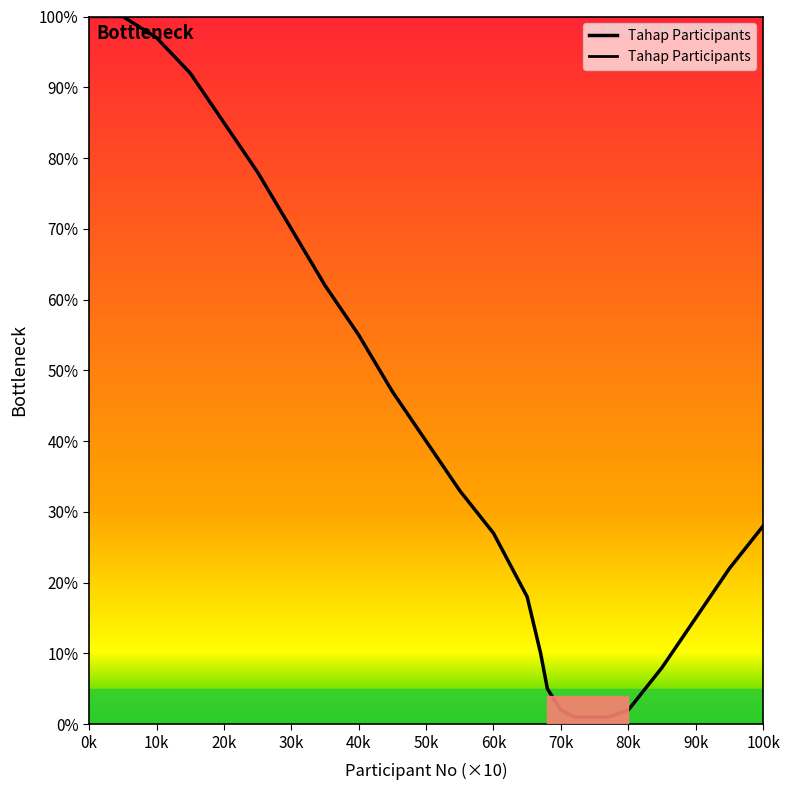

What is the difference between the maximum and minimum values?

99